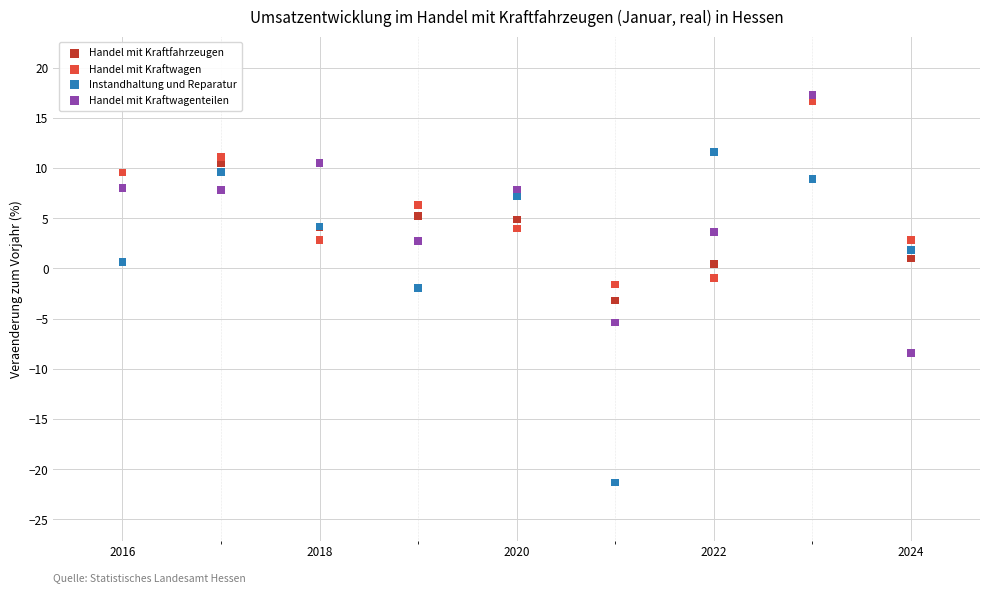

Which series reaches the maximum Y coordinate?

Handel mit Kraftwagenteilen